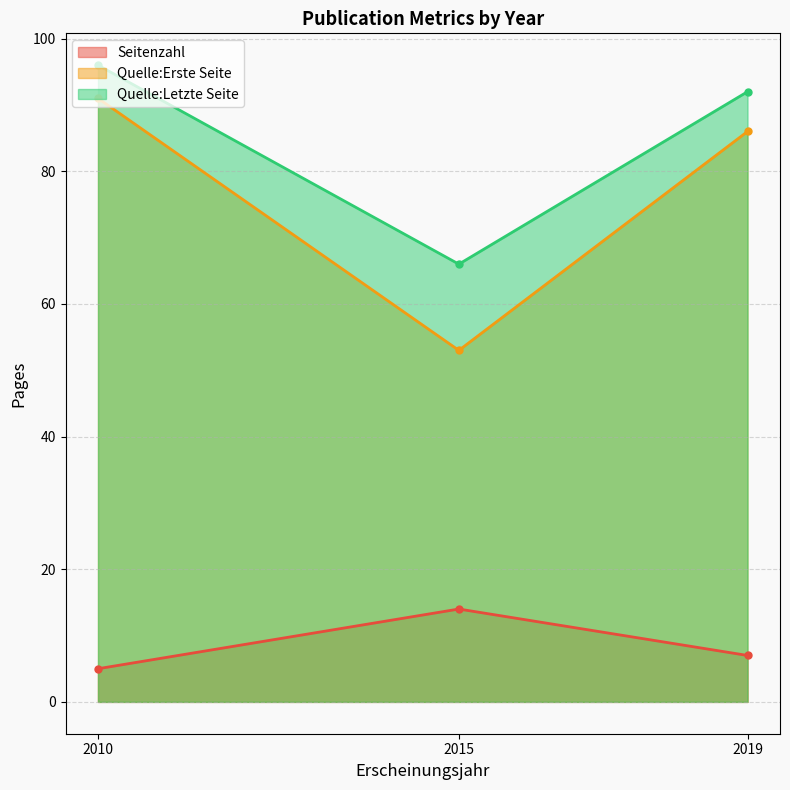

How many Quelle:Letzte Seite values are between 66 and 96?

3